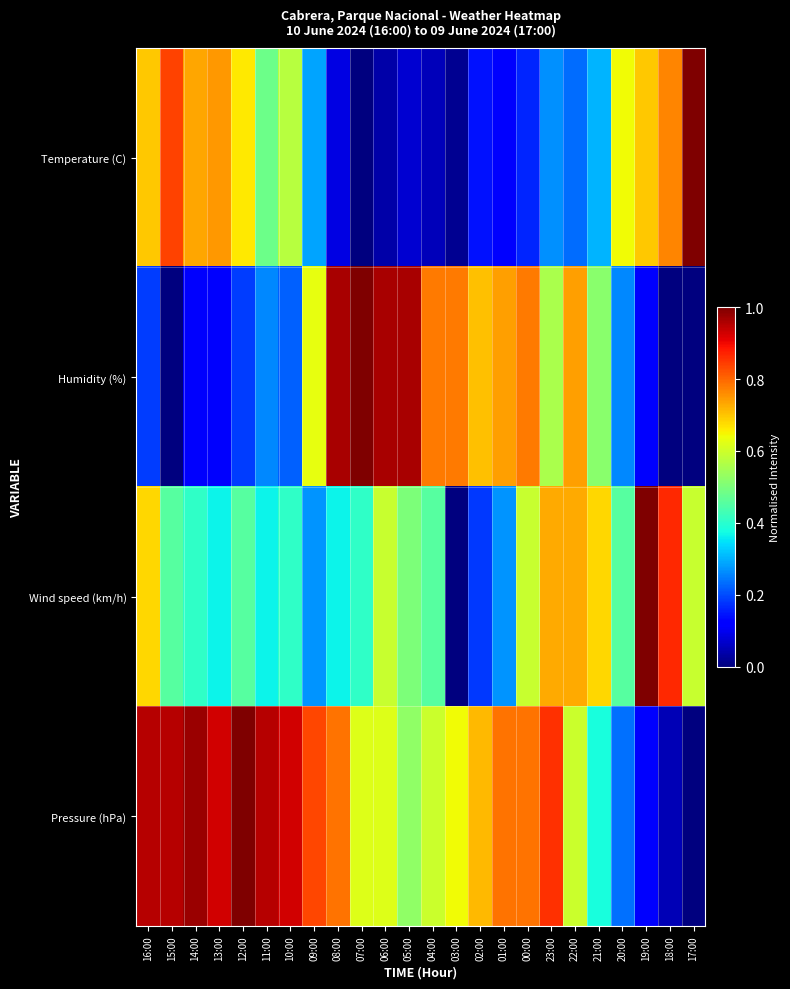

Rank the series by their maximum value, from highest to lowest.

Temperature (C), Humidity (%), Wind speed (km/h), Pressure (hPa)